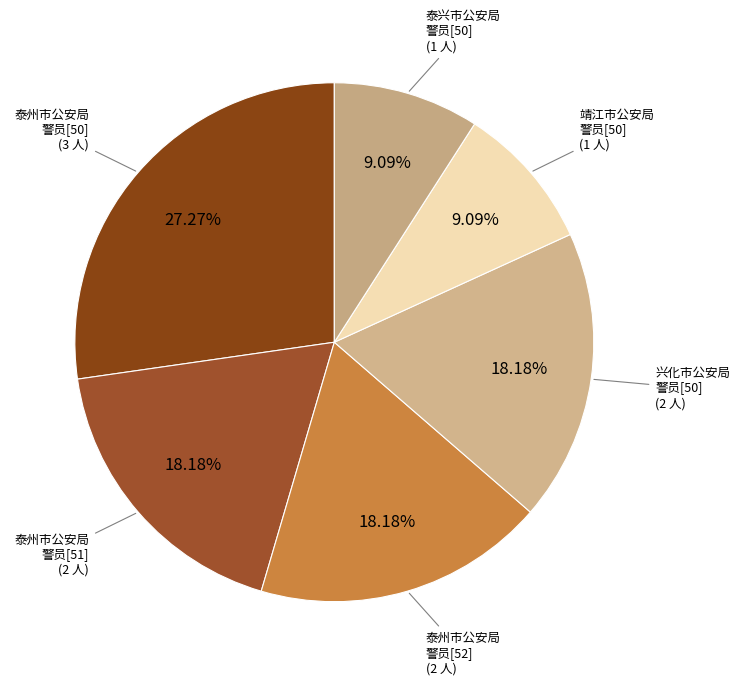

Do 兴化市公安局 警员[50] (2 人) and 靖江市公安局 警员[50] (1 人) together represent more than half of the pie?

No